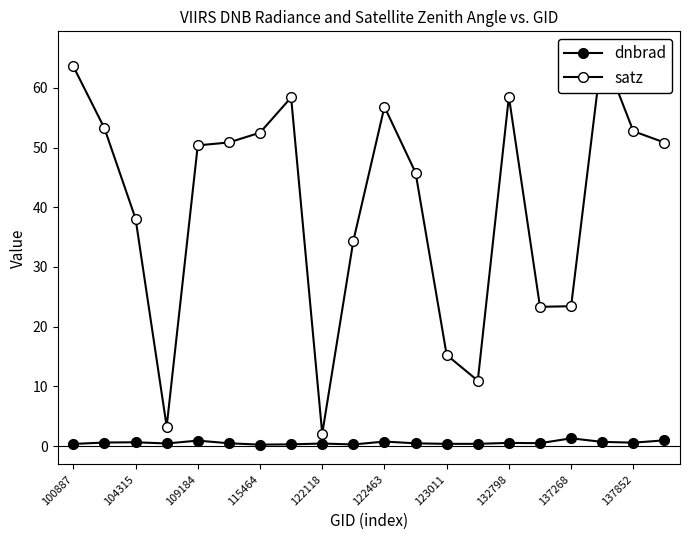

True or false: dnbrad and satz intersect in this chart.

False